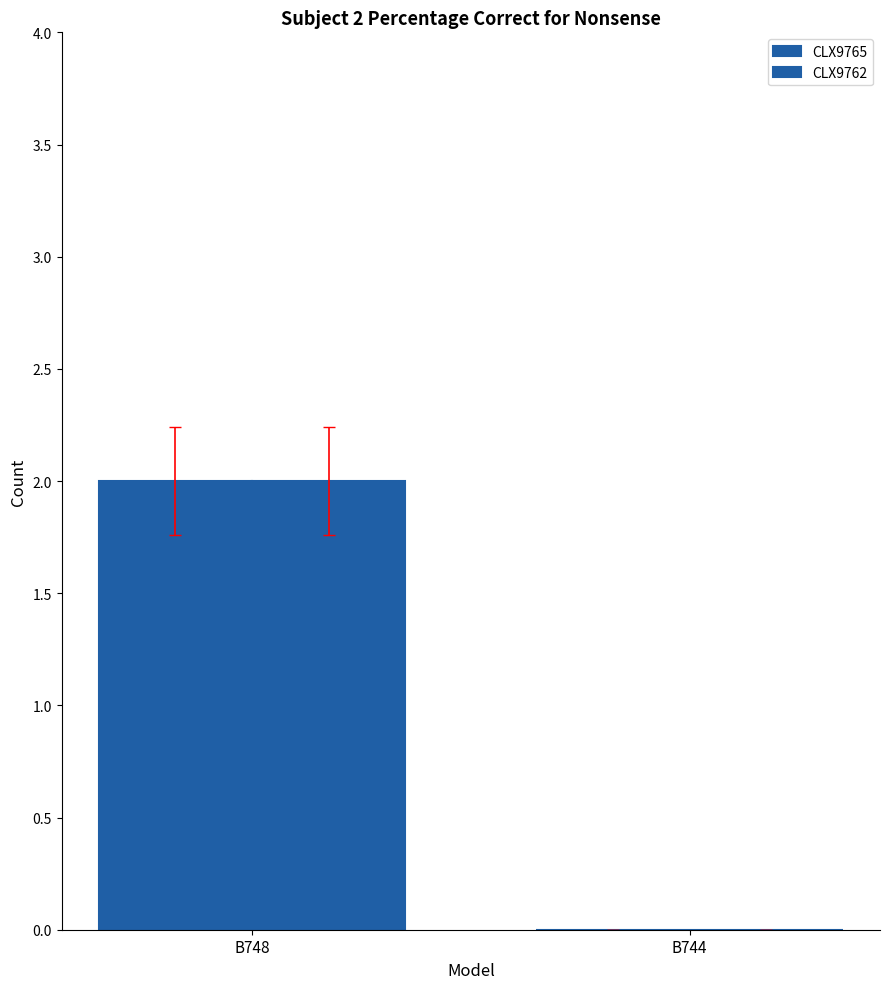

Count the CLX9762 values in the range 0 to 2.

2